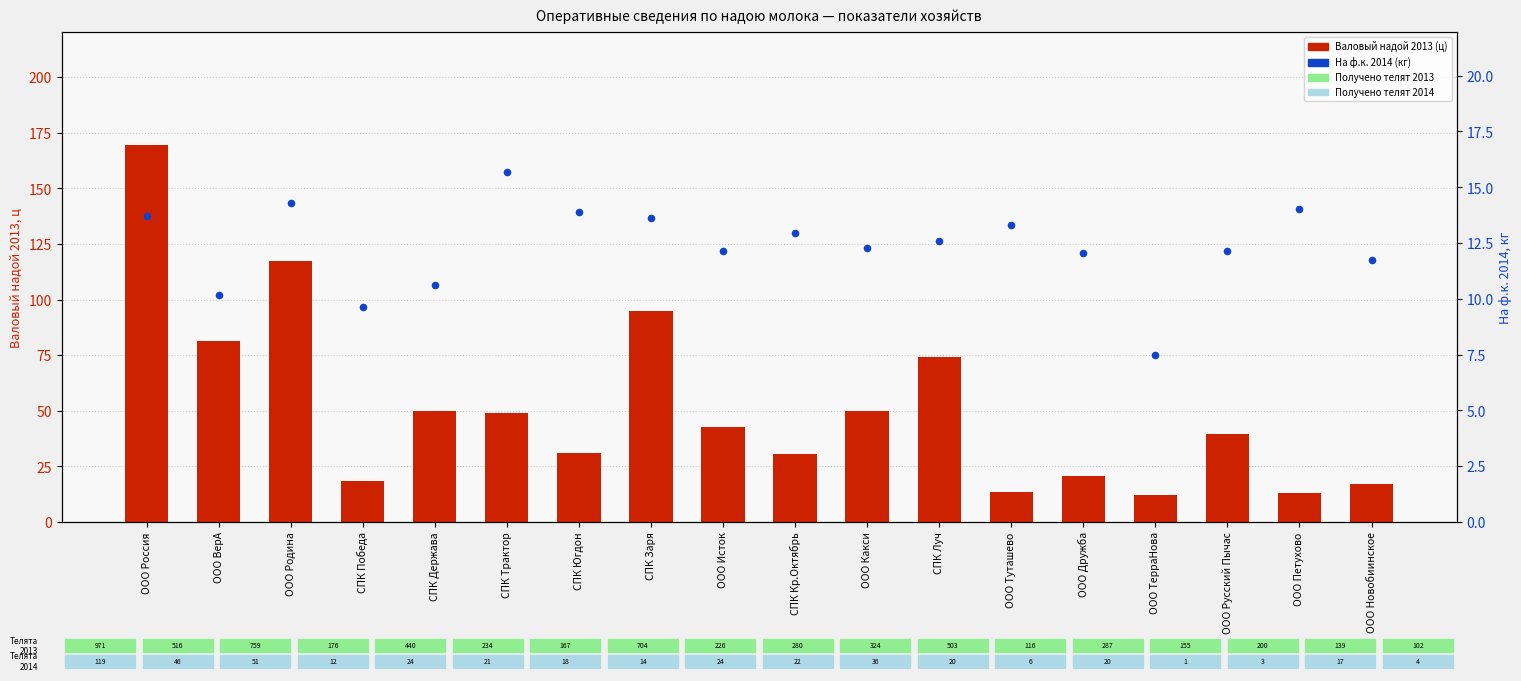

What are all the series names shown in the legend?

Валовый надой 2013 (ц), На ф.к. 2014 (кг)